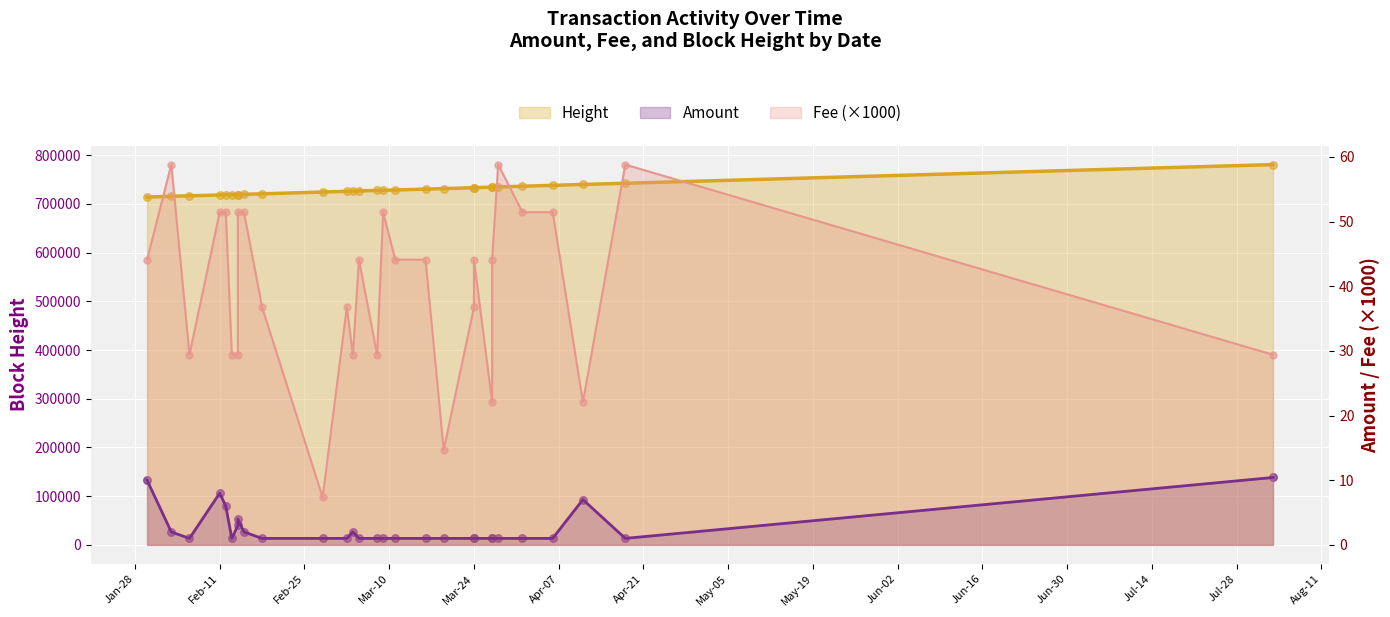

What are all the series names shown in the legend?

Amount, Fee, Height